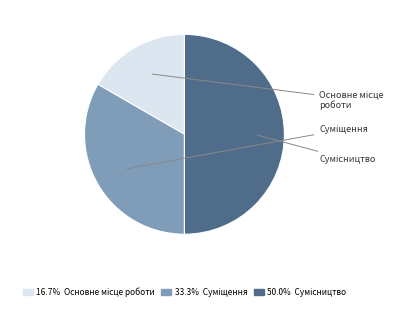

Is it true that Основне місце роботи is 17% of the pie?

True